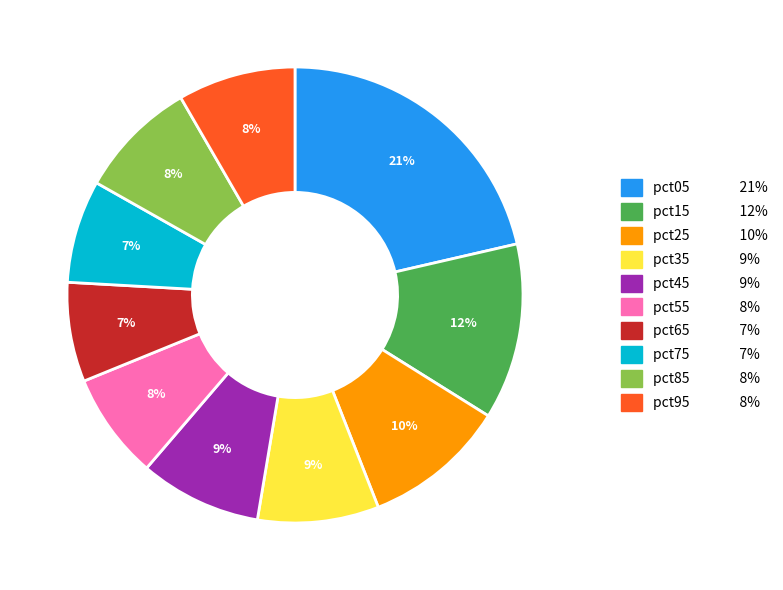

Is it true that pct25 is 10% of the pie?

True